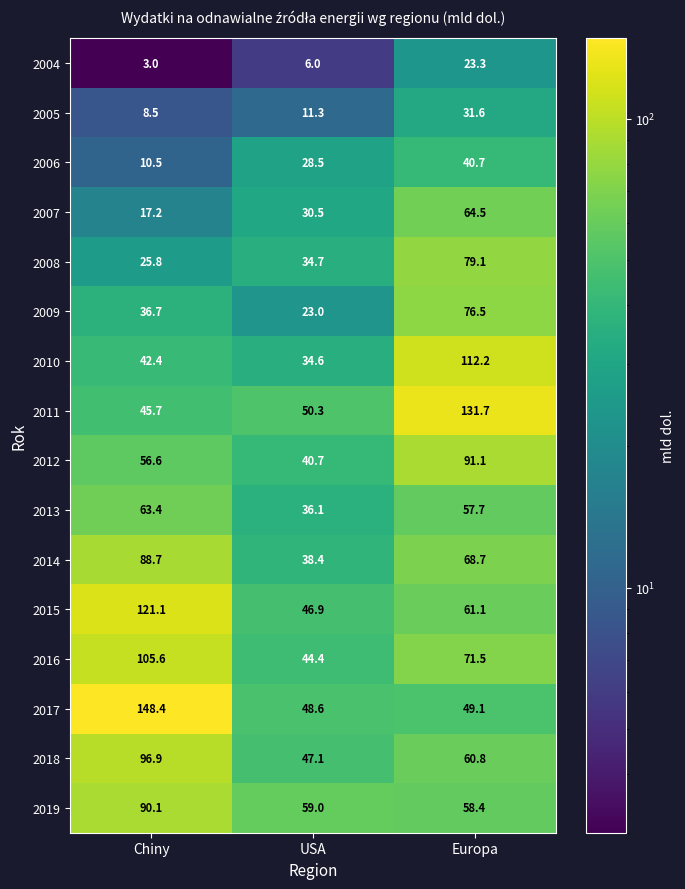

What is the greatest value displayed?

148.4